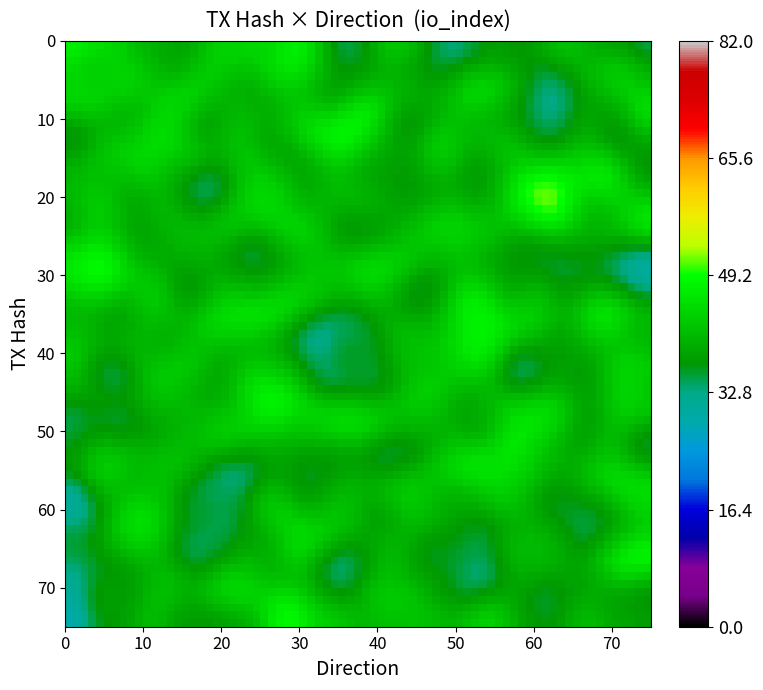

Which label corresponds to the largest value in the chart?

io_index